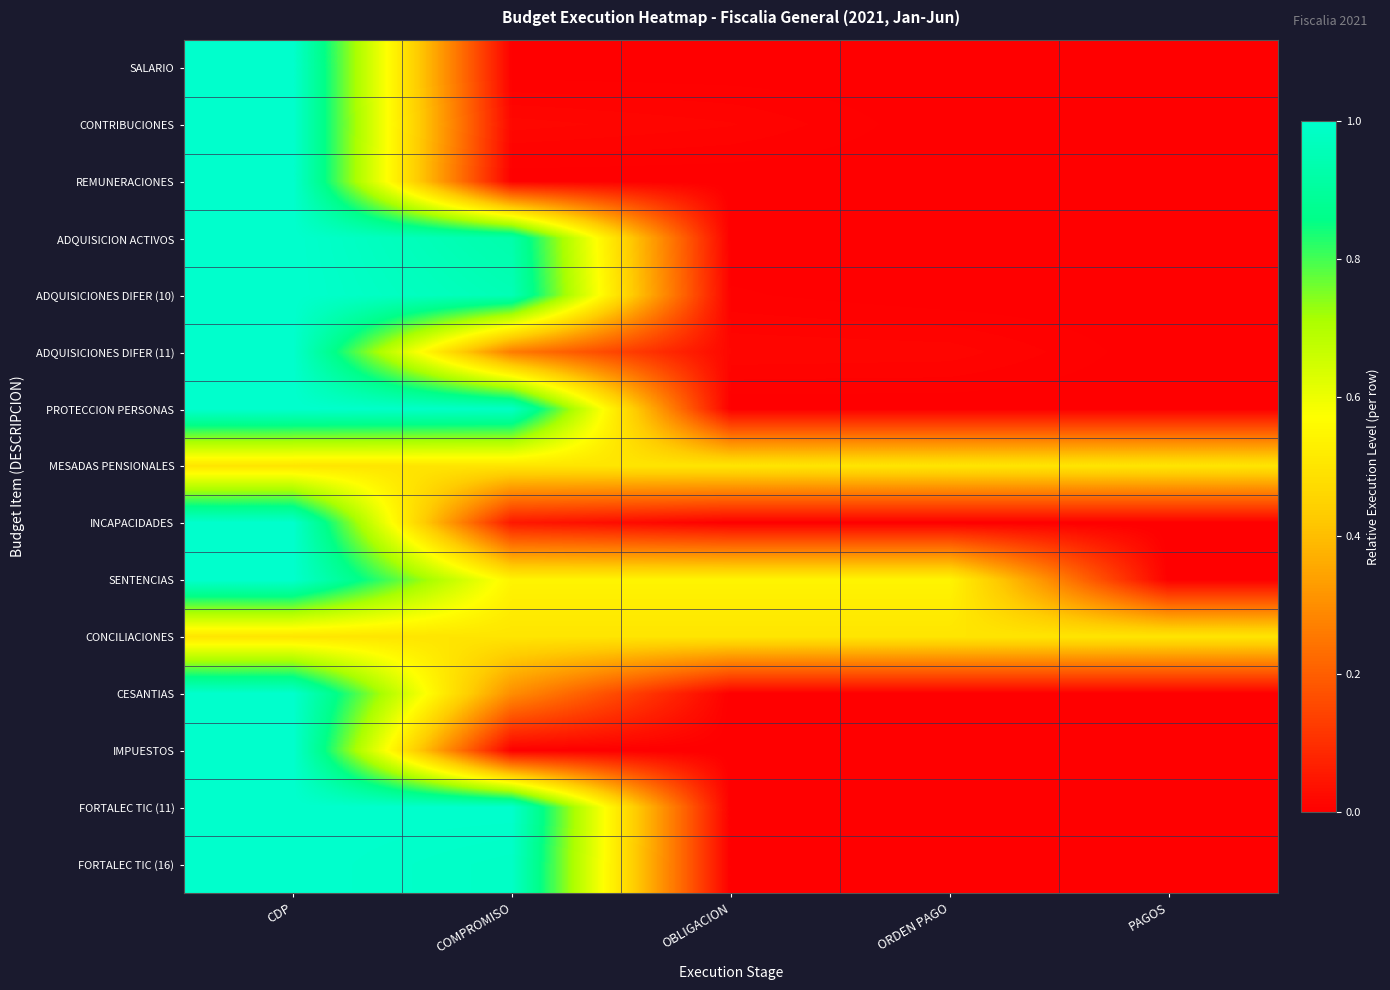

Which series changed the most between COMPROMISO and ORDEN PAGO?

FORTALEC TIC (11)